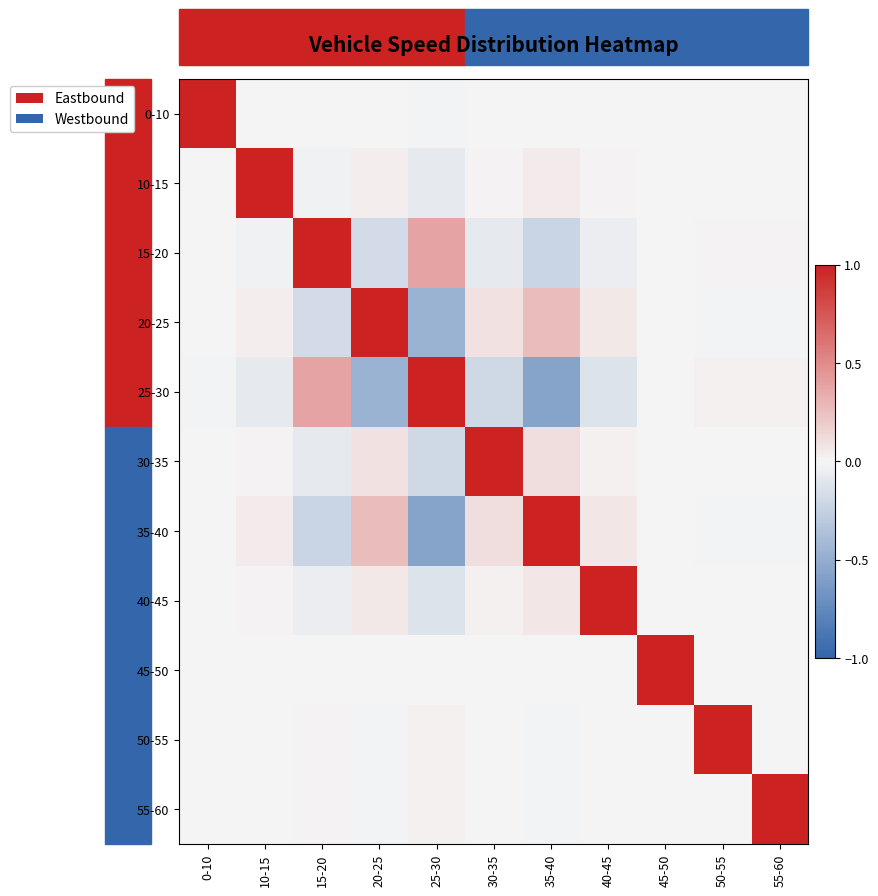

At 35-40, list the series in order from largest to smallest.

35-40, 20-25, 30-35, 40-45, 10-15, 0-10, 45-50, 50-55, 55-60, 15-20, 25-30